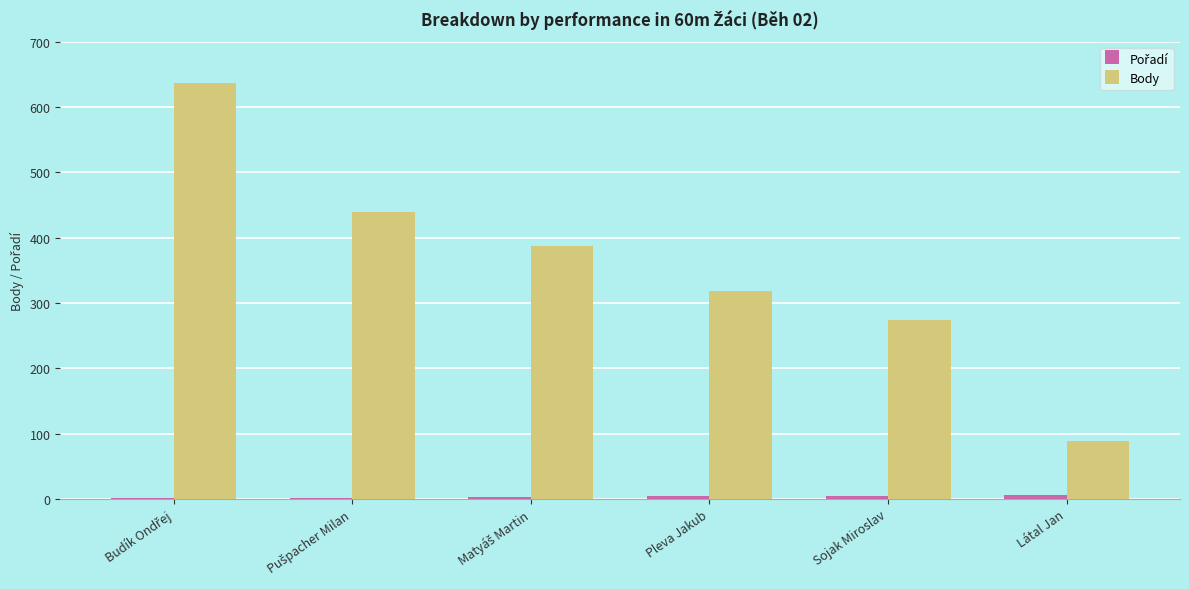

Is it true that Body equals 388 at Sojak Miroslav?

False